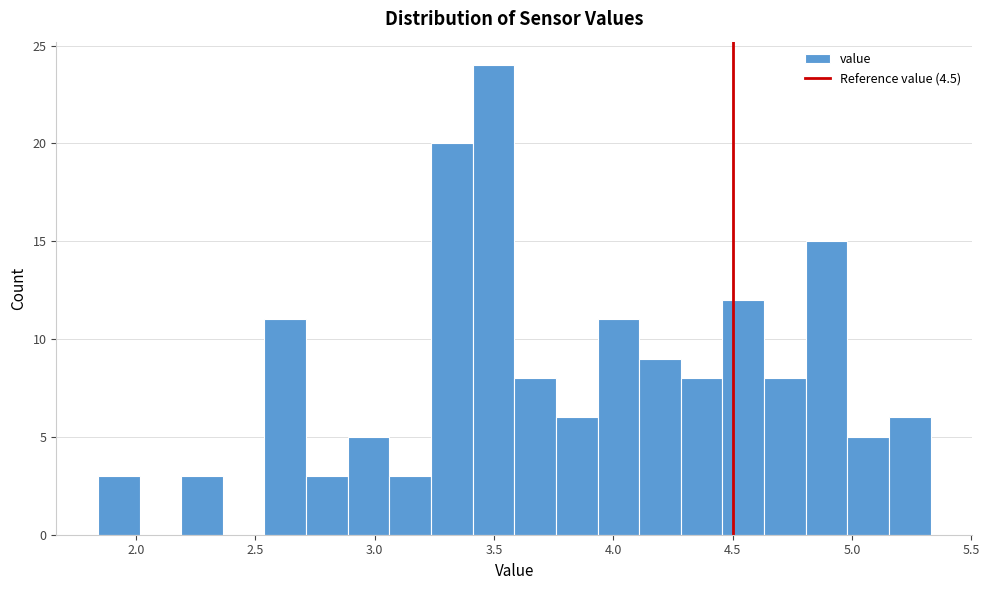

Read against the x-axis, roughly where is the centre of the tallest bar?

3.50